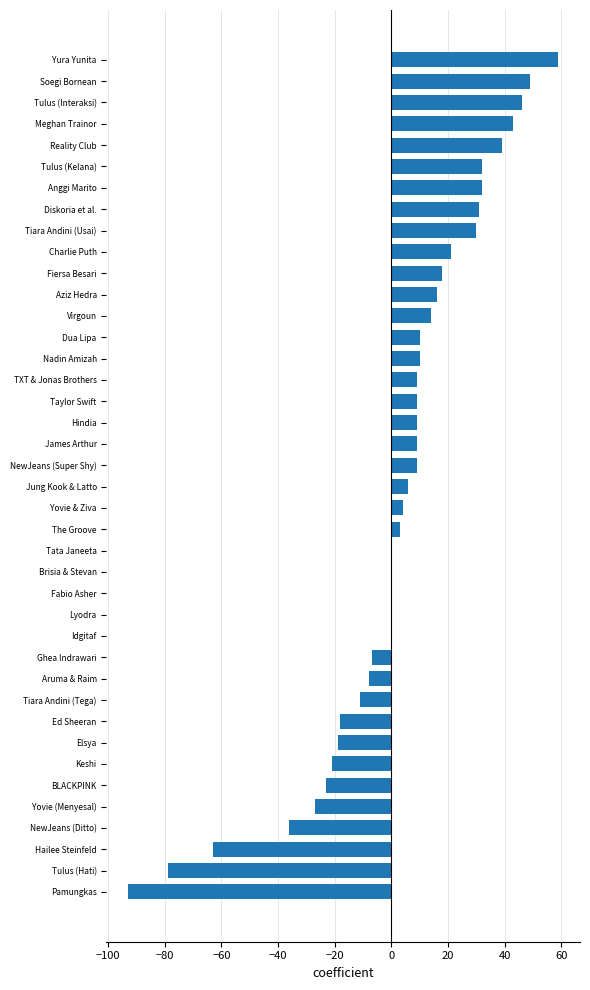

Which has a higher value, Aziz Hedra or Ghea Indrawari?

Aziz Hedra